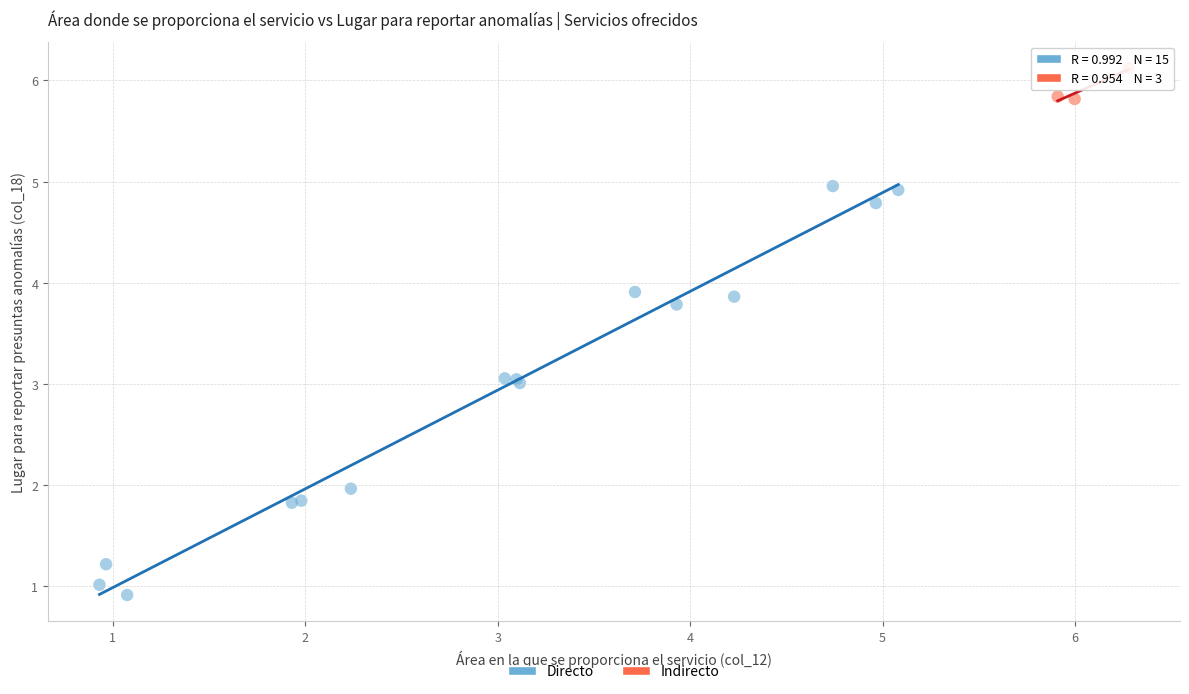

Which series has the widest spread of Y values?

Directo